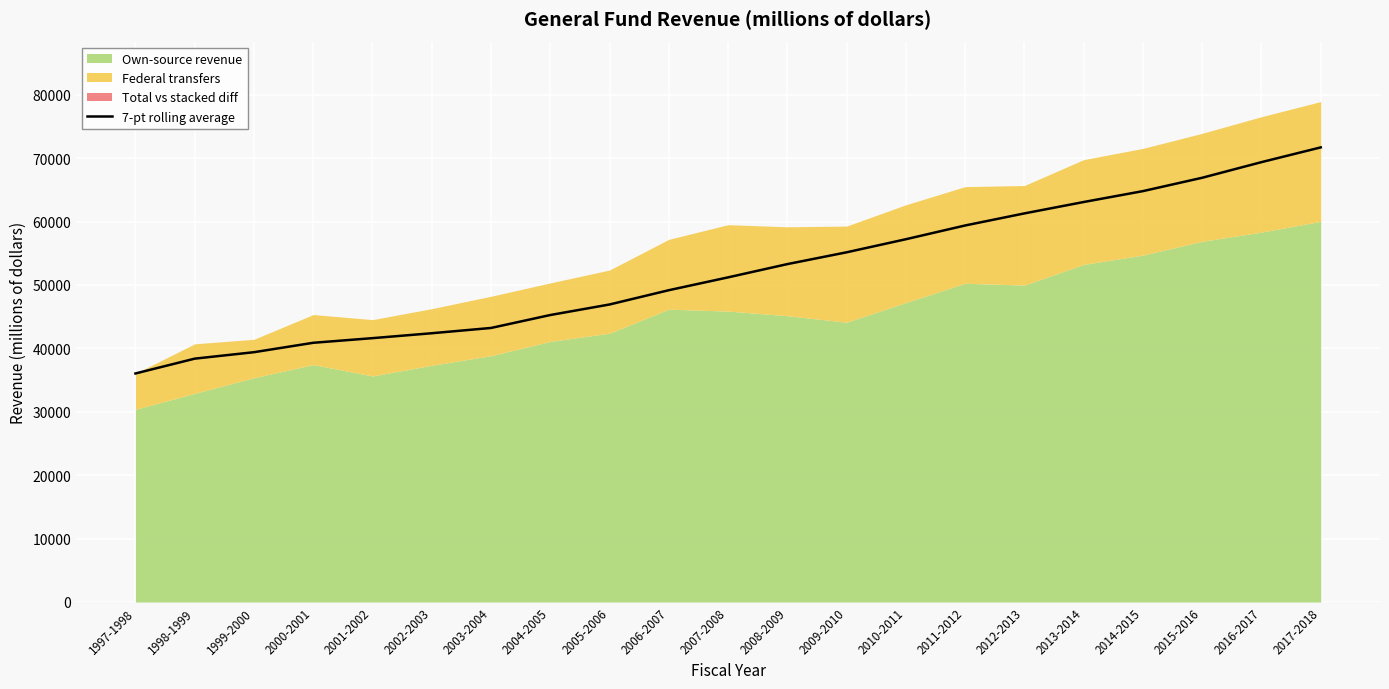

The chart shows a value of 28160.8 at 2010-2011. True or false?

False